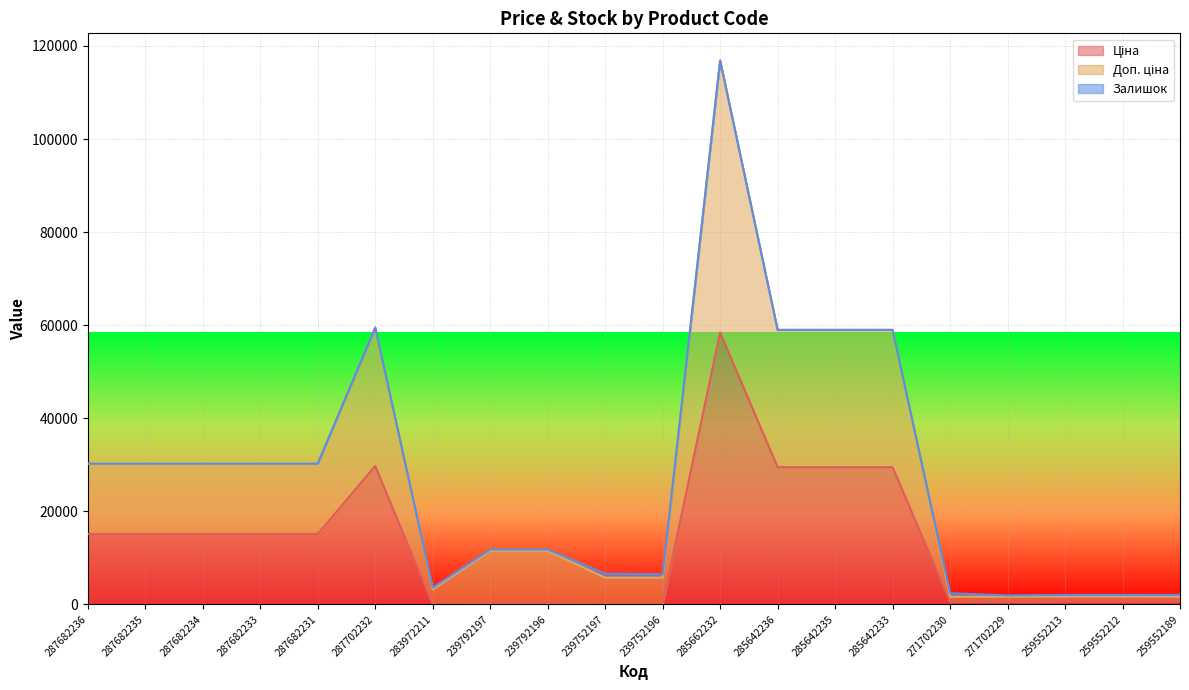

Is it true that Ціна equals 32.0 at 283972211?

True